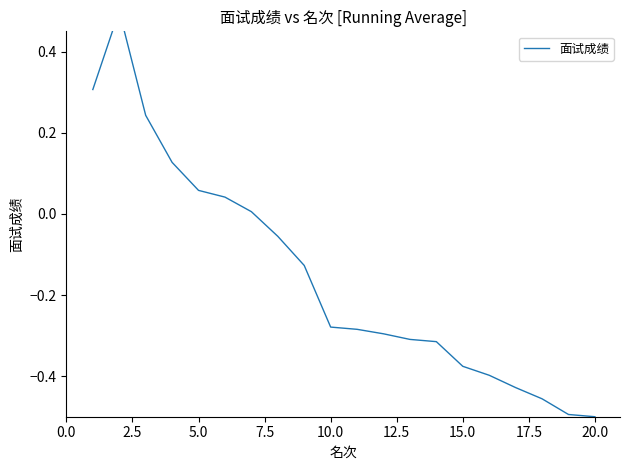

Reading left to right, list all the values displayed in this chart.

0.3	0.5	0.2	0.1	0.1	0.0	0.0	-0.1	-0.1	-0.3	-0.3	-0.3	-0.3	-0.3	-0.4	-0.4	-0.4	-0.5	-0.5	-0.5